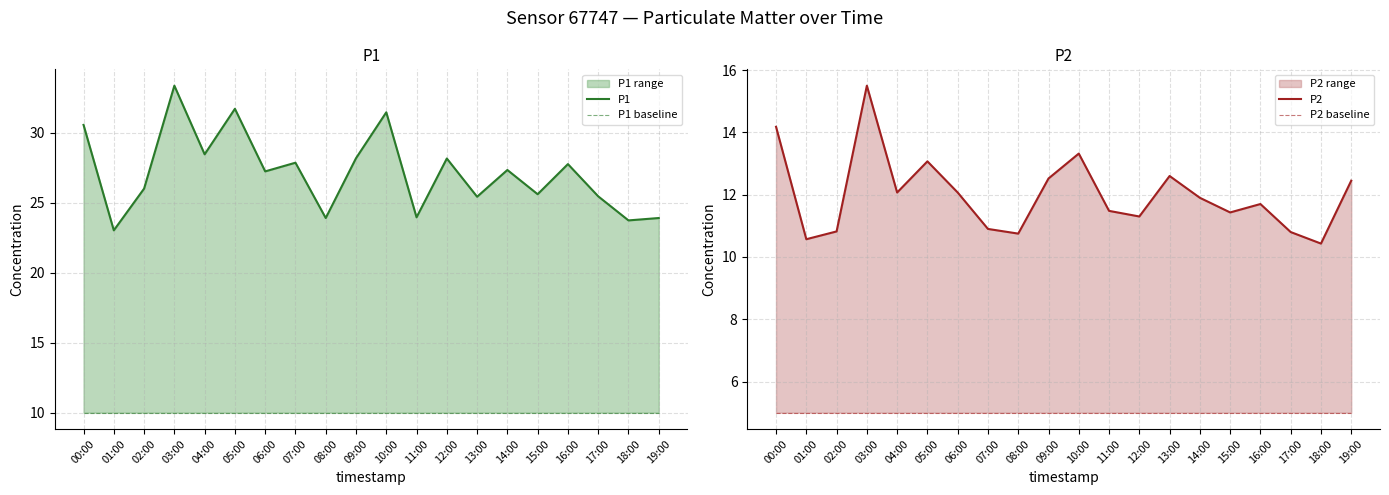

The P1 baseline series shows 10.0 at 00:00. True or false?

True